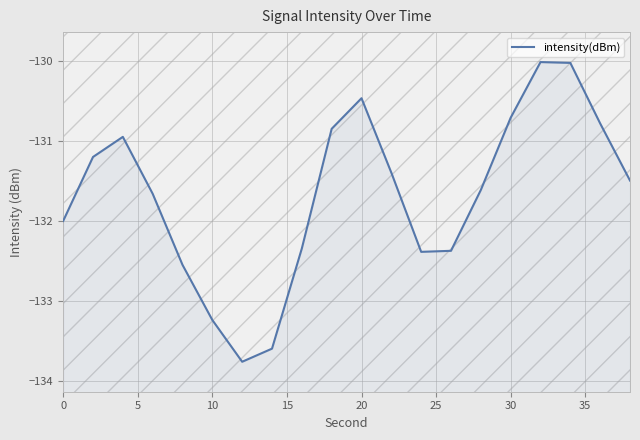

What is the value of the 18th point from the left?

-130.0